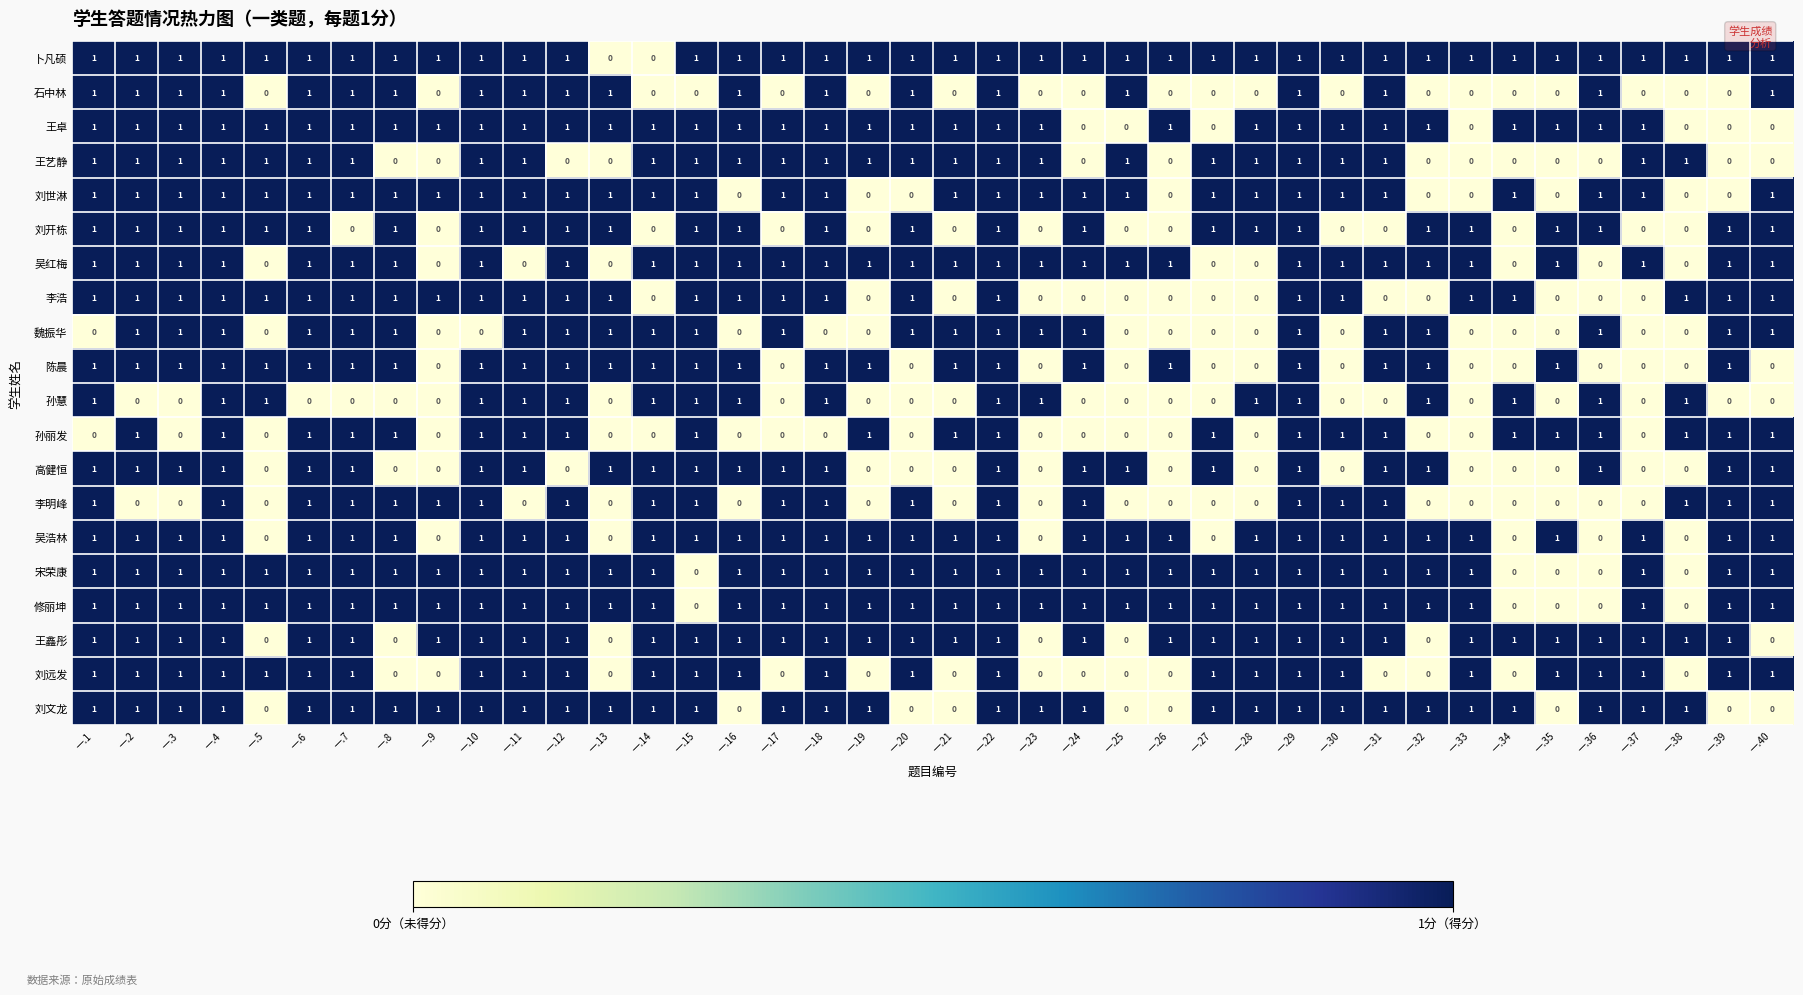

Count the 陈晨 values in the range 0 to 1.

40